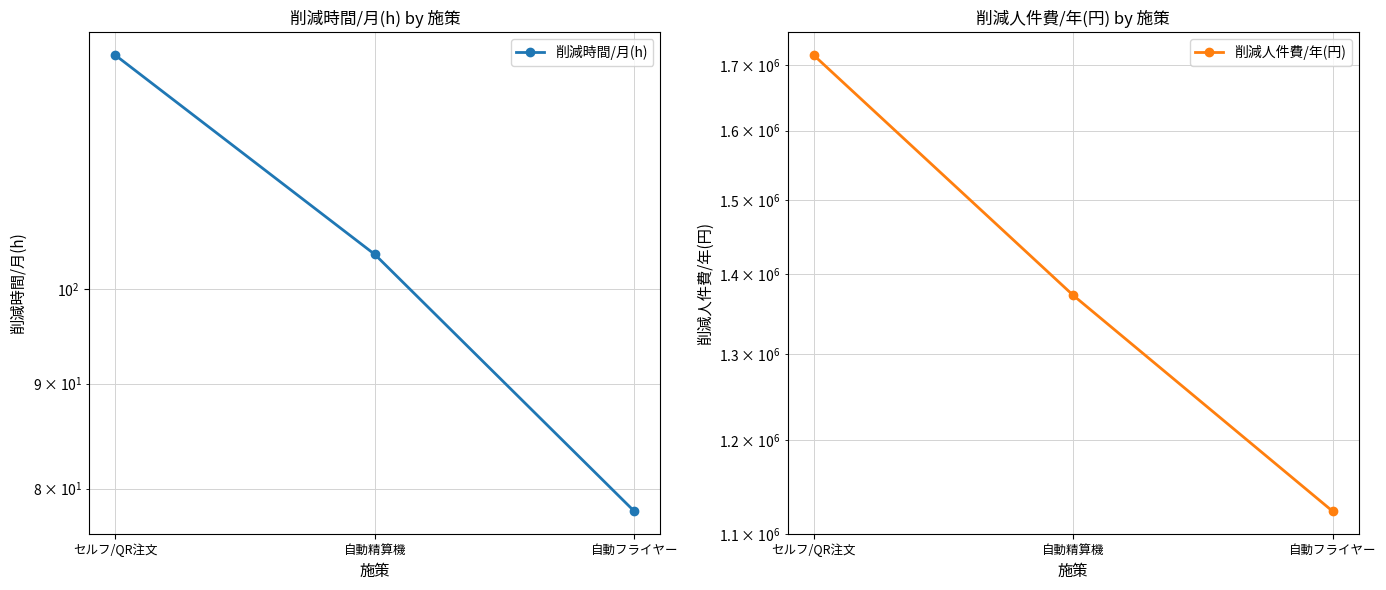

Which series has the largest range (max minus min)?

削減人件費/年(円)